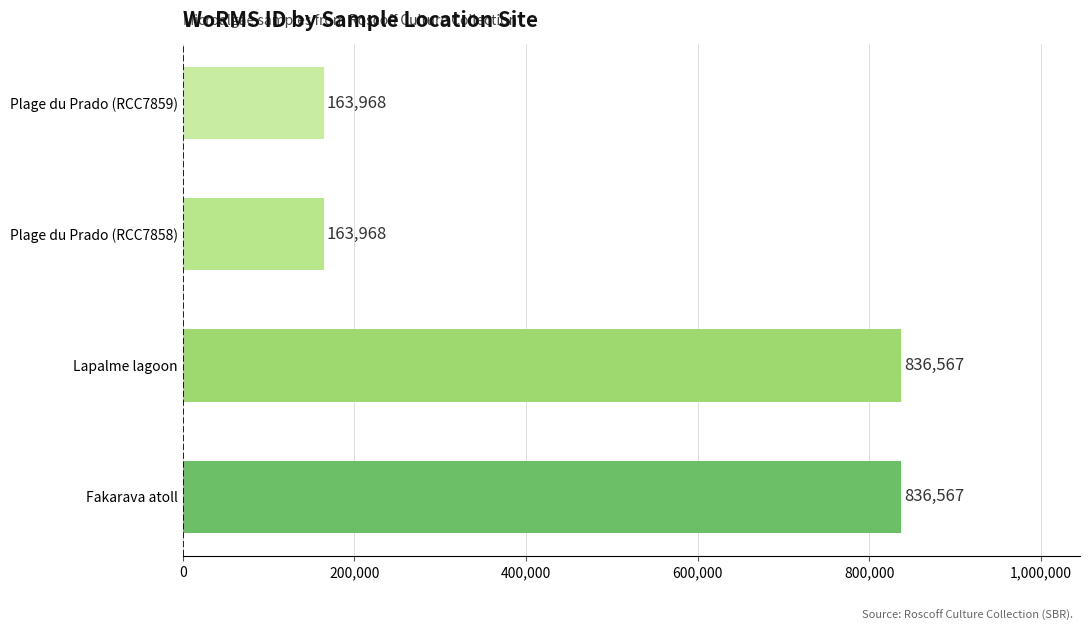

The chart shows a value of 163968 at Plage du Prado (RCC7858). True or false?

True